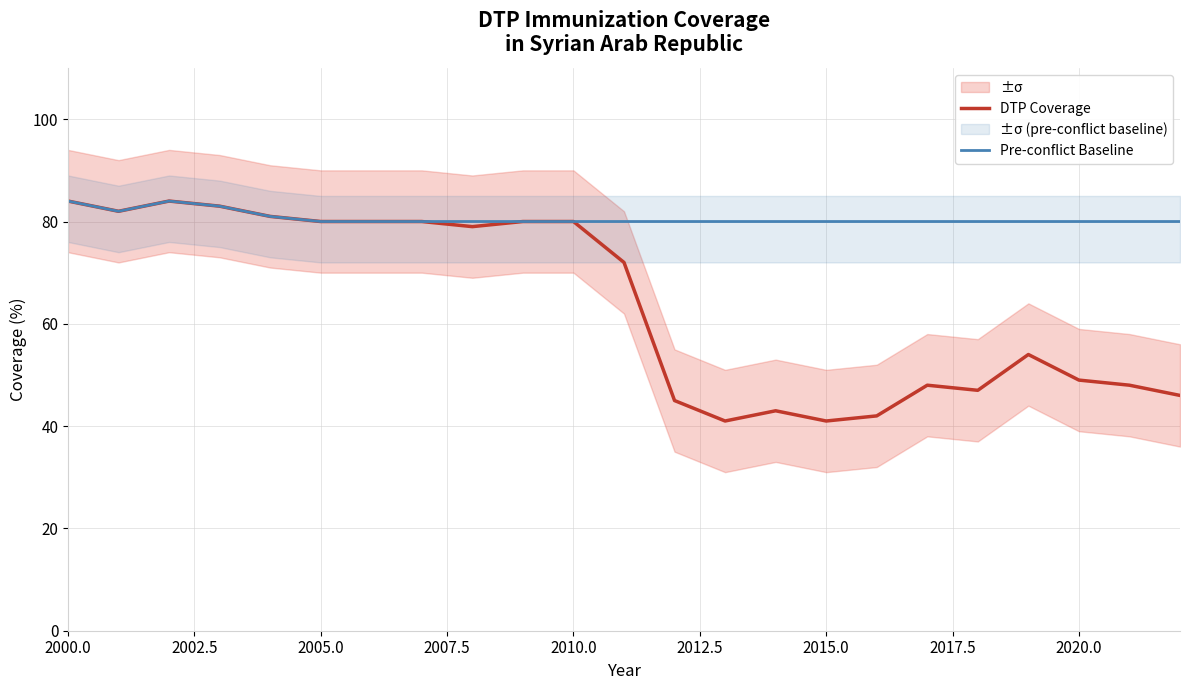

Reading right to left, transcribe all the data shown in this chart.

DTP Coverage: 46	48	49	54	47	48	42	41	43	41	45	72	80	80	79	80	80	80	81	83	84	82	84
Pre-conflict Baseline: 80	80	80	80	80	80	80	80	80	80	80	80	80	80	80	80	80	80	81	83	84	82	84